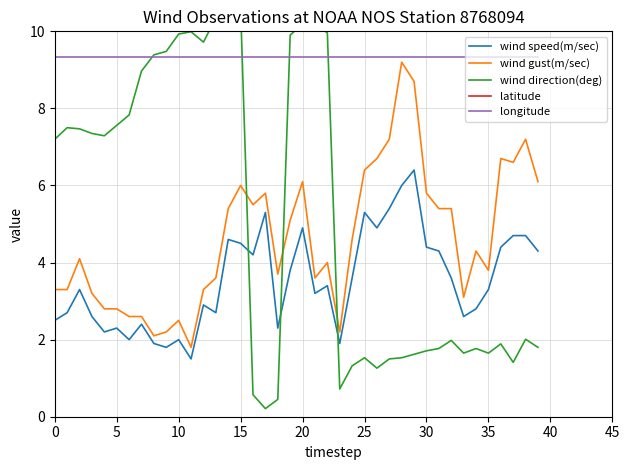

What is the maximum value shown in the chart?

29.8